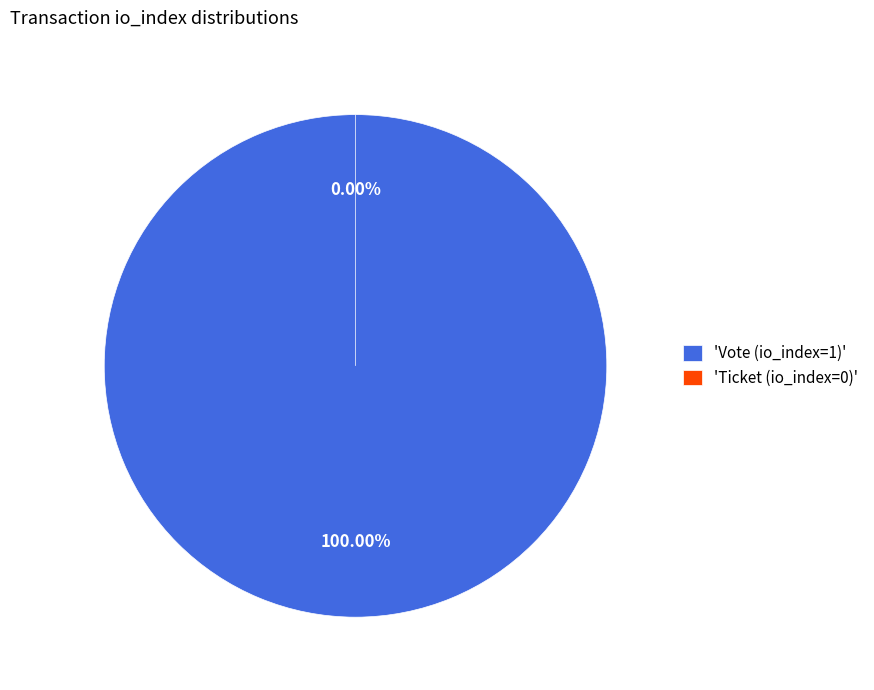

Rank the categories by value from highest to lowest.

Vote (io_index=1), Ticket (io_index=0)